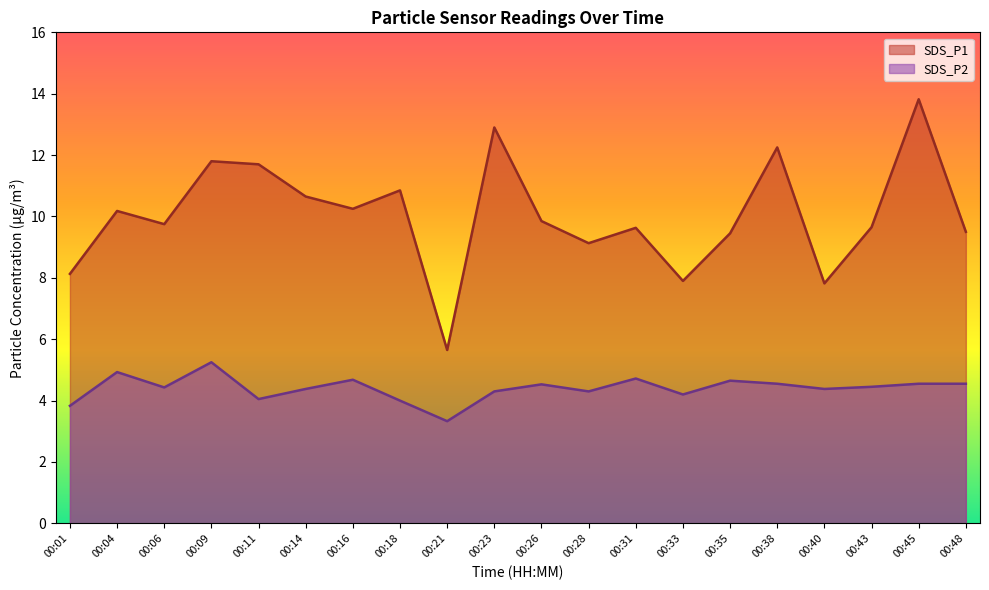

At which category is the sum across all series the highest?

00:45